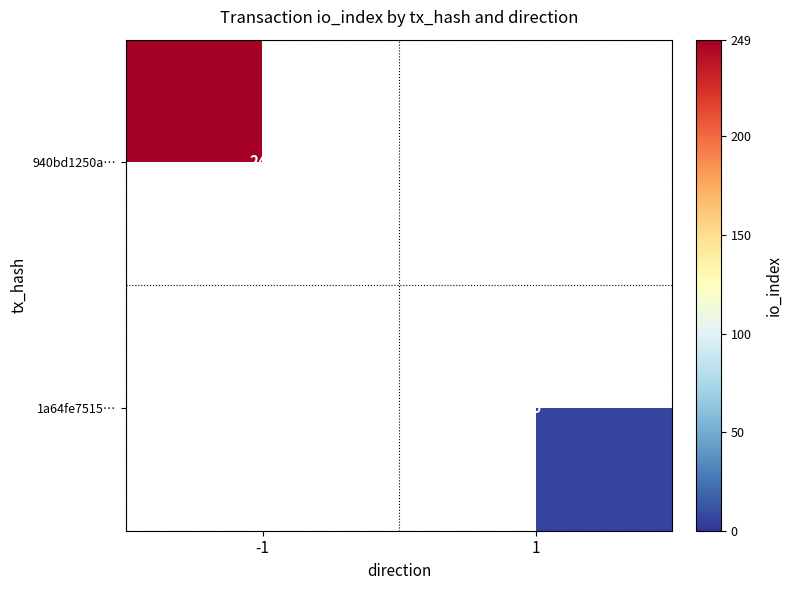

True or false: 1a64fe7515… has a value of 1 at 1.

False